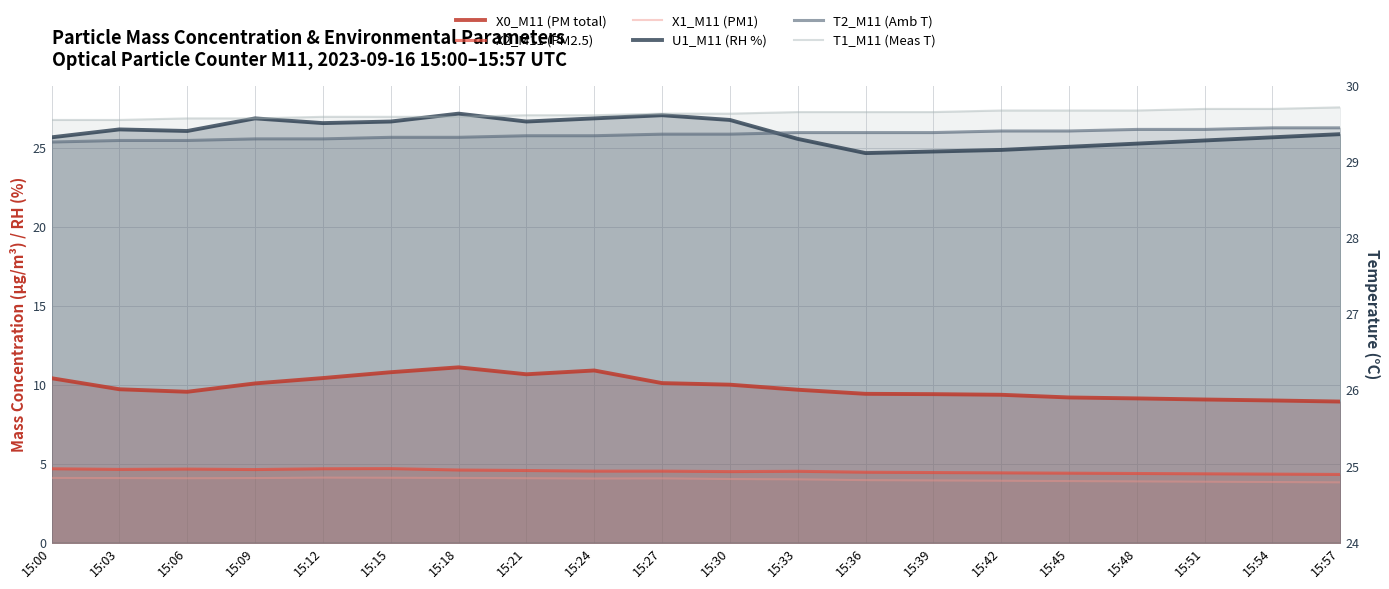

List the labels in order of X1_M11 (PM1) value, smallest first.

15:57, 15:54, 15:51, 15:48, 15:45, 15:42, 15:39, 15:36, 15:33, 15:30, 15:24, 15:27, 15:06, 15:21, 15:03, 15:09, 15:00, 15:18, 15:15, 15:12